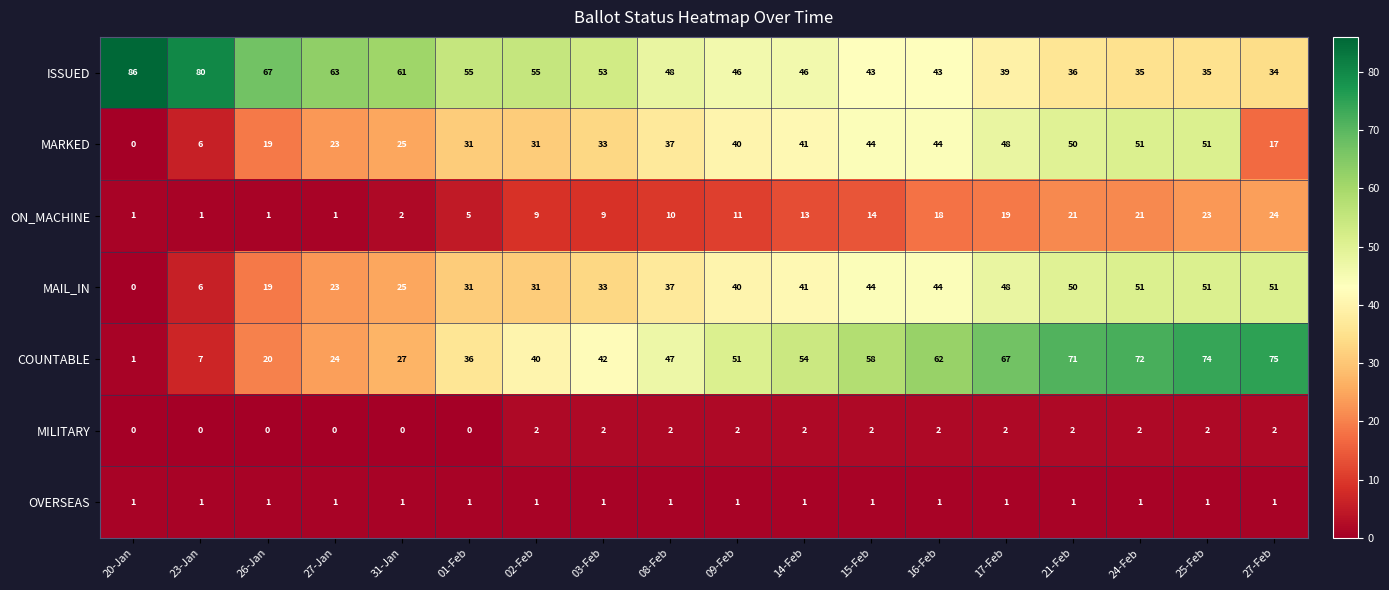

What is the sum of the ON_MACHINE values at 25-Feb and 27-Jan?

24